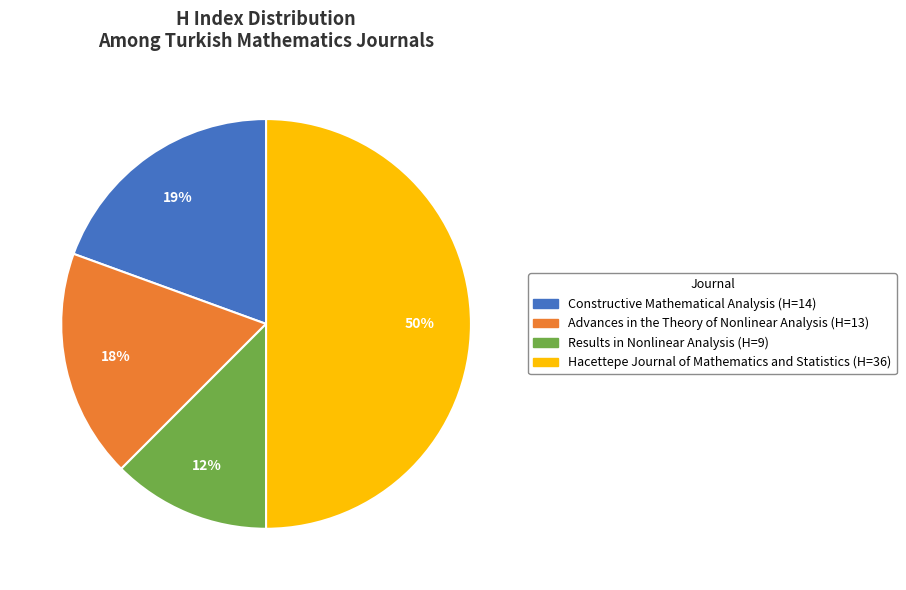

Count the number of slices in the pie.

4